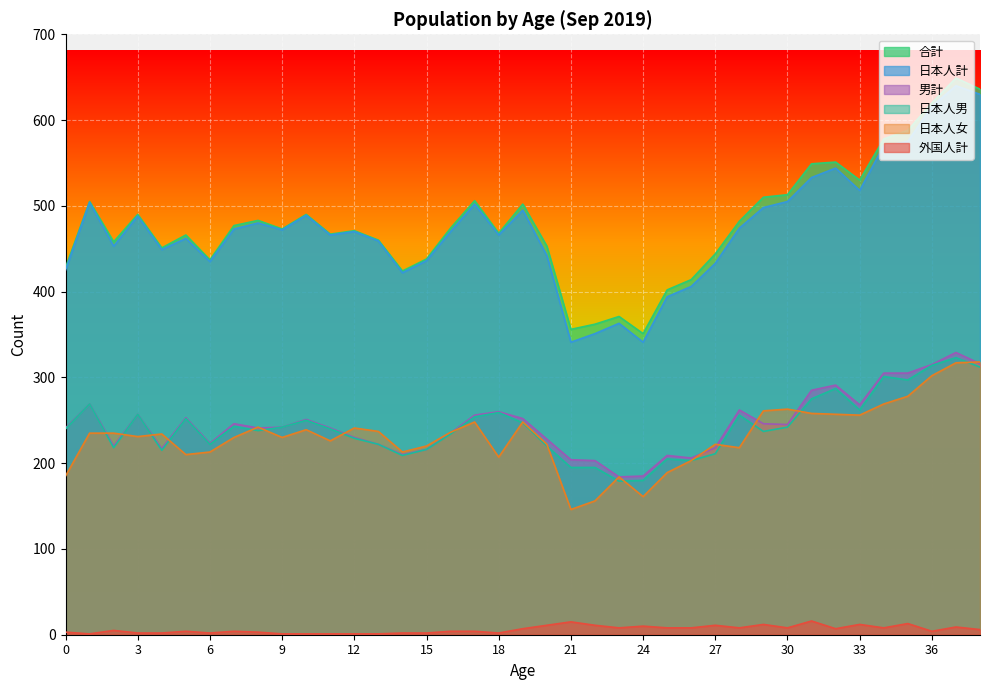

Which has a higher value, 22 or 17?

17